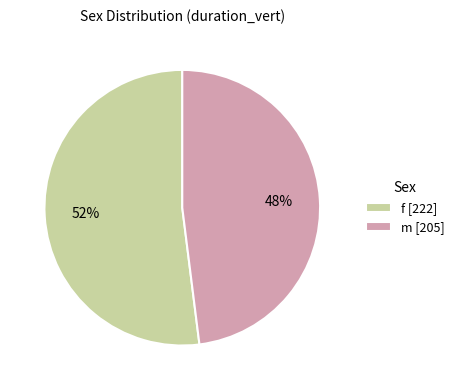

To the nearest percent, what is the average slice percentage?

50%